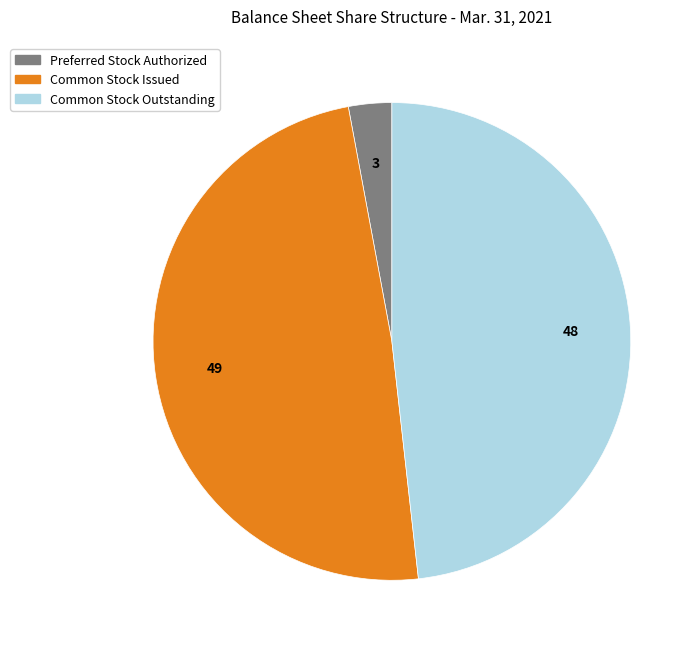

What is the ratio of the value at Common Stock Outstanding to the value at Common Stock Issued?

1.0